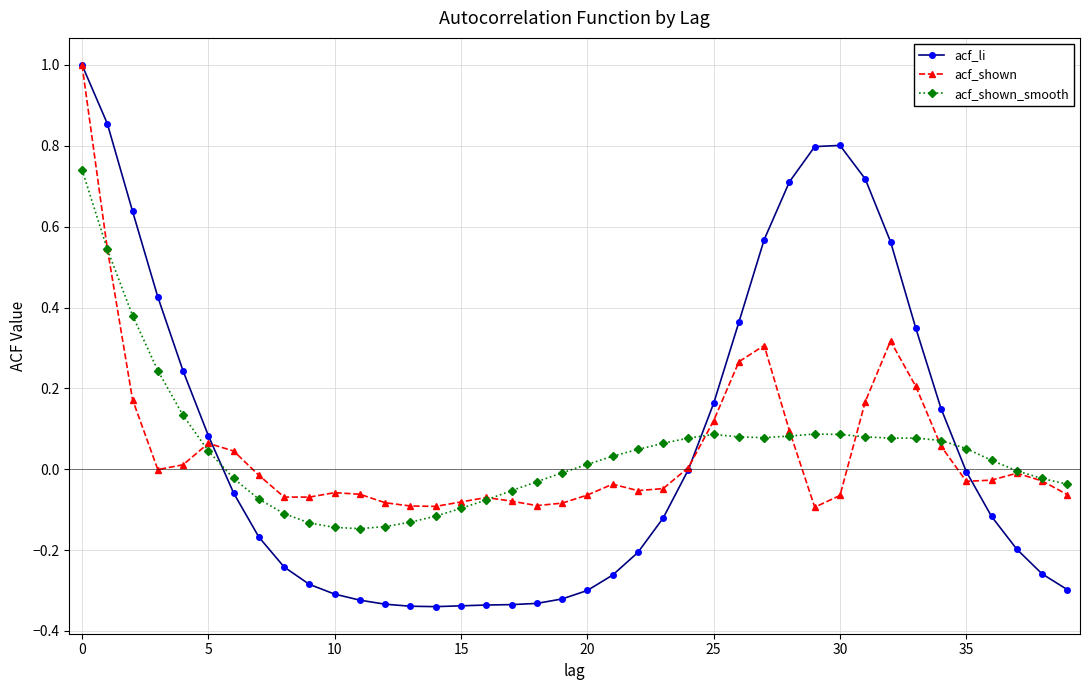

What is the maximum value shown in the chart?

1.0